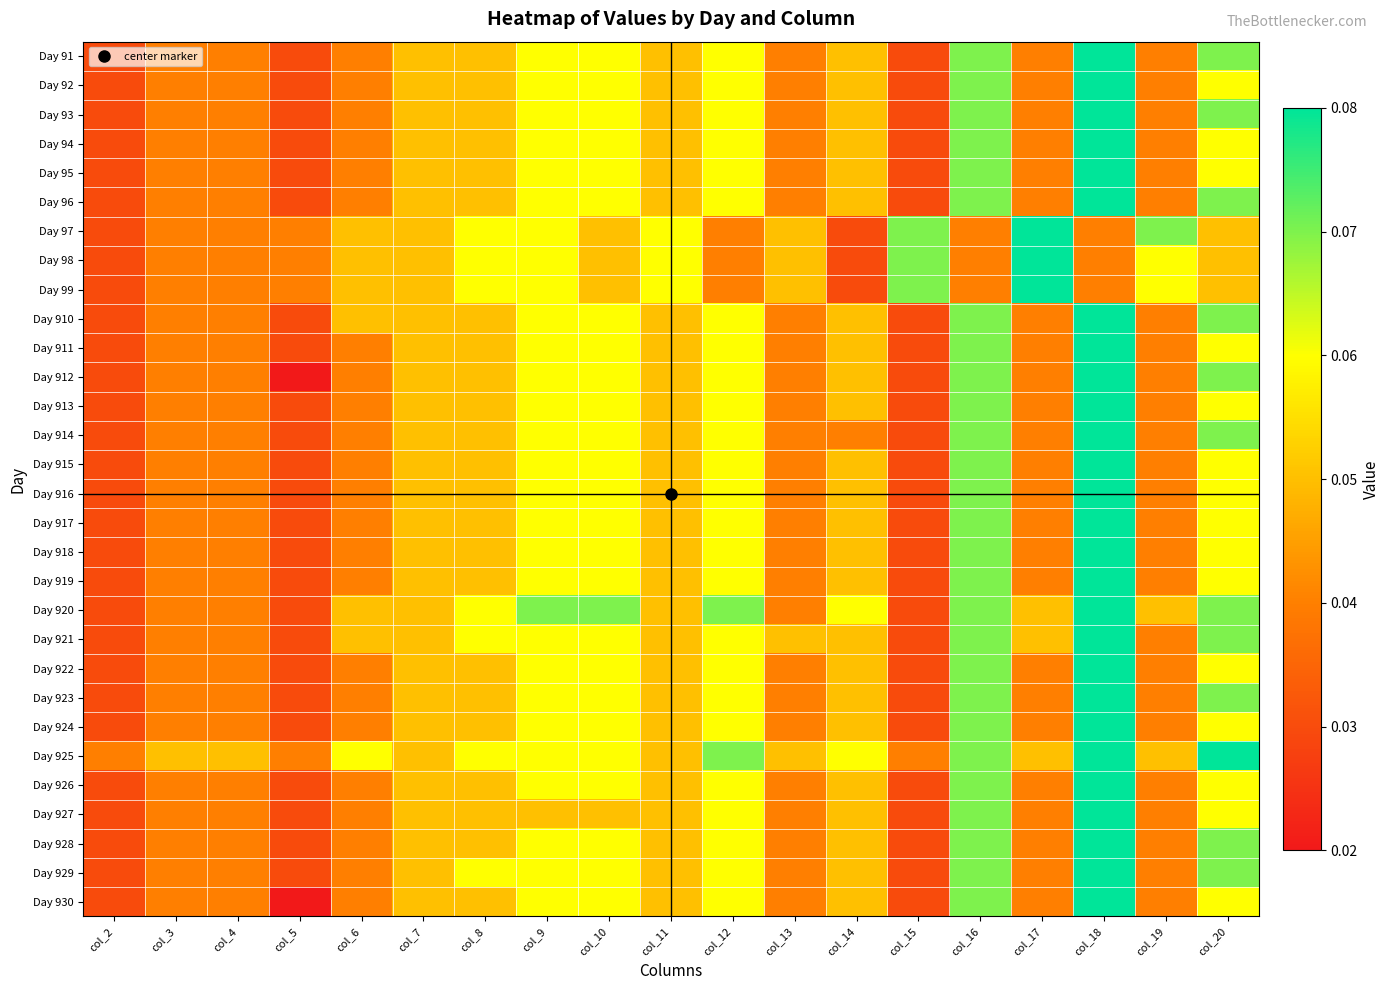

Reading left to right, what are all the values shown in this chart?

Day 91: col_2=0.0	col_3=0.0	col_4=0.0	col_5=0.0	col_6=0.0	col_7=0.1	col_8=0.1	col_9=0.1	col_10=0.1	col_11=0.1	col_12=0.1	col_13=0.0	col_14=0.1	col_15=0.0	col_16=0.1	col_17=0.0	col_18=0.1	col_19=0.0	col_20=0.1
Day 92: col_2=0.0	col_3=0.0	col_4=0.0	col_5=0.0	col_6=0.0	col_7=0.1	col_8=0.1	col_9=0.1	col_10=0.1	col_11=0.1	col_12=0.1	col_13=0.0	col_14=0.1	col_15=0.0	col_16=0.1	col_17=0.0	col_18=0.1	col_19=0.0	col_20=0.1
Day 93: col_2=0.0	col_3=0.0	col_4=0.0	col_5=0.0	col_6=0.0	col_7=0.1	col_8=0.1	col_9=0.1	col_10=0.1	col_11=0.1	col_12=0.1	col_13=0.0	col_14=0.1	col_15=0.0	col_16=0.1	col_17=0.0	col_18=0.1	col_19=0.0	col_20=0.1
Day 94: col_2=0.0	col_3=0.0	col_4=0.0	col_5=0.0	col_6=0.0	col_7=0.1	col_8=0.1	col_9=0.1	col_10=0.1	col_11=0.1	col_12=0.1	col_13=0.0	col_14=0.1	col_15=0.0	col_16=0.1	col_17=0.0	col_18=0.1	col_19=0.0	col_20=0.1
Day 95: col_2=0.0	col_3=0.0	col_4=0.0	col_5=0.0	col_6=0.0	col_7=0.1	col_8=0.1	col_9=0.1	col_10=0.1	col_11=0.1	col_12=0.1	col_13=0.0	col_14=0.1	col_15=0.0	col_16=0.1	col_17=0.0	col_18=0.1	col_19=0.0	col_20=0.1
Day 96: col_2=0.0	col_3=0.0	col_4=0.0	col_5=0.0	col_6=0.0	col_7=0.1	col_8=0.1	col_9=0.1	col_10=0.1	col_11=0.1	col_12=0.1	col_13=0.0	col_14=0.1	col_15=0.0	col_16=0.1	col_17=0.0	col_18=0.1	col_19=0.0	col_20=0.1
Day 97: col_2=0.0	col_3=0.0	col_4=0.0	col_5=0.0	col_6=0.1	col_7=0.1	col_8=0.1	col_9=0.1	col_10=0.1	col_11=0.1	col_12=0.0	col_13=0.1	col_14=0.0	col_15=0.1	col_16=0.0	col_17=0.1	col_18=0.0	col_19=0.1	col_20=0.1
Day 98: col_2=0.0	col_3=0.0	col_4=0.0	col_5=0.0	col_6=0.1	col_7=0.1	col_8=0.1	col_9=0.1	col_10=0.1	col_11=0.1	col_12=0.0	col_13=0.1	col_14=0.0	col_15=0.1	col_16=0.0	col_17=0.1	col_18=0.0	col_19=0.1	col_20=0.1
Day 99: col_2=0.0	col_3=0.0	col_4=0.0	col_5=0.0	col_6=0.1	col_7=0.1	col_8=0.1	col_9=0.1	col_10=0.1	col_11=0.1	col_12=0.0	col_13=0.1	col_14=0.0	col_15=0.1	col_16=0.0	col_17=0.1	col_18=0.0	col_19=0.1	col_20=0.1
Day 910: col_2=0.0	col_3=0.0	col_4=0.0	col_5=0.0	col_6=0.1	col_7=0.1	col_8=0.1	col_9=0.1	col_10=0.1	col_11=0.1	col_12=0.1	col_13=0.0	col_14=0.1	col_15=0.0	col_16=0.1	col_17=0.0	col_18=0.1	col_19=0.0	col_20=0.1
Day 911: col_2=0.0	col_3=0.0	col_4=0.0	col_5=0.0	col_6=0.0	col_7=0.1	col_8=0.1	col_9=0.1	col_10=0.1	col_11=0.1	col_12=0.1	col_13=0.0	col_14=0.1	col_15=0.0	col_16=0.1	col_17=0.0	col_18=0.1	col_19=0.0	col_20=0.1
Day 912: col_2=0.0	col_3=0.0	col_4=0.0	col_5=0.0	col_6=0.0	col_7=0.1	col_8=0.1	col_9=0.1	col_10=0.1	col_11=0.1	col_12=0.1	col_13=0.0	col_14=0.1	col_15=0.0	col_16=0.1	col_17=0.0	col_18=0.1	col_19=0.0	col_20=0.1
Day 913: col_2=0.0	col_3=0.0	col_4=0.0	col_5=0.0	col_6=0.0	col_7=0.1	col_8=0.1	col_9=0.1	col_10=0.1	col_11=0.1	col_12=0.1	col_13=0.0	col_14=0.1	col_15=0.0	col_16=0.1	col_17=0.0	col_18=0.1	col_19=0.0	col_20=0.1
Day 914: col_2=0.0	col_3=0.0	col_4=0.0	col_5=0.0	col_6=0.0	col_7=0.1	col_8=0.1	col_9=0.1	col_10=0.1	col_11=0.1	col_12=0.1	col_13=0.0	col_14=0.0	col_15=0.0	col_16=0.1	col_17=0.0	col_18=0.1	col_19=0.0	col_20=0.1
Day 915: col_2=0.0	col_3=0.0	col_4=0.0	col_5=0.0	col_6=0.0	col_7=0.1	col_8=0.1	col_9=0.1	col_10=0.1	col_11=0.1	col_12=0.1	col_13=0.0	col_14=0.1	col_15=0.0	col_16=0.1	col_17=0.0	col_18=0.1	col_19=0.0	col_20=0.1
Day 916: col_2=0.0	col_3=0.0	col_4=0.0	col_5=0.0	col_6=0.0	col_7=0.1	col_8=0.1	col_9=0.1	col_10=0.1	col_11=0.1	col_12=0.1	col_13=0.0	col_14=0.1	col_15=0.0	col_16=0.1	col_17=0.0	col_18=0.1	col_19=0.0	col_20=0.1
Day 917: col_2=0.0	col_3=0.0	col_4=0.0	col_5=0.0	col_6=0.0	col_7=0.1	col_8=0.1	col_9=0.1	col_10=0.1	col_11=0.1	col_12=0.1	col_13=0.0	col_14=0.1	col_15=0.0	col_16=0.1	col_17=0.0	col_18=0.1	col_19=0.0	col_20=0.1
Day 918: col_2=0.0	col_3=0.0	col_4=0.0	col_5=0.0	col_6=0.0	col_7=0.1	col_8=0.1	col_9=0.1	col_10=0.1	col_11=0.1	col_12=0.1	col_13=0.0	col_14=0.1	col_15=0.0	col_16=0.1	col_17=0.0	col_18=0.1	col_19=0.0	col_20=0.1
Day 919: col_2=0.0	col_3=0.0	col_4=0.0	col_5=0.0	col_6=0.0	col_7=0.1	col_8=0.1	col_9=0.1	col_10=0.1	col_11=0.1	col_12=0.1	col_13=0.0	col_14=0.1	col_15=0.0	col_16=0.1	col_17=0.0	col_18=0.1	col_19=0.0	col_20=0.1
Day 920: col_2=0.0	col_3=0.0	col_4=0.0	col_5=0.0	col_6=0.1	col_7=0.1	col_8=0.1	col_9=0.1	col_10=0.1	col_11=0.1	col_12=0.1	col_13=0.0	col_14=0.1	col_15=0.0	col_16=0.1	col_17=0.1	col_18=0.1	col_19=0.1	col_20=0.1
Day 921: col_2=0.0	col_3=0.0	col_4=0.0	col_5=0.0	col_6=0.1	col_7=0.1	col_8=0.1	col_9=0.1	col_10=0.1	col_11=0.1	col_12=0.1	col_13=0.1	col_14=0.1	col_15=0.0	col_16=0.1	col_17=0.1	col_18=0.1	col_19=0.0	col_20=0.1
Day 922: col_2=0.0	col_3=0.0	col_4=0.0	col_5=0.0	col_6=0.0	col_7=0.1	col_8=0.1	col_9=0.1	col_10=0.1	col_11=0.1	col_12=0.1	col_13=0.0	col_14=0.1	col_15=0.0	col_16=0.1	col_17=0.0	col_18=0.1	col_19=0.0	col_20=0.1
Day 923: col_2=0.0	col_3=0.0	col_4=0.0	col_5=0.0	col_6=0.0	col_7=0.1	col_8=0.1	col_9=0.1	col_10=0.1	col_11=0.1	col_12=0.1	col_13=0.0	col_14=0.1	col_15=0.0	col_16=0.1	col_17=0.0	col_18=0.1	col_19=0.0	col_20=0.1
Day 924: col_2=0.0	col_3=0.0	col_4=0.0	col_5=0.0	col_6=0.0	col_7=0.1	col_8=0.1	col_9=0.1	col_10=0.1	col_11=0.1	col_12=0.1	col_13=0.0	col_14=0.1	col_15=0.0	col_16=0.1	col_17=0.0	col_18=0.1	col_19=0.0	col_20=0.1
Day 925: col_2=0.0	col_3=0.1	col_4=0.1	col_5=0.0	col_6=0.1	col_7=0.1	col_8=0.1	col_9=0.1	col_10=0.1	col_11=0.1	col_12=0.1	col_13=0.1	col_14=0.1	col_15=0.0	col_16=0.1	col_17=0.1	col_18=0.1	col_19=0.1	col_20=0.1
Day 926: col_2=0.0	col_3=0.0	col_4=0.0	col_5=0.0	col_6=0.0	col_7=0.1	col_8=0.1	col_9=0.1	col_10=0.1	col_11=0.1	col_12=0.1	col_13=0.0	col_14=0.1	col_15=0.0	col_16=0.1	col_17=0.0	col_18=0.1	col_19=0.0	col_20=0.1
Day 927: col_2=0.0	col_3=0.0	col_4=0.0	col_5=0.0	col_6=0.0	col_7=0.1	col_8=0.1	col_9=0.1	col_10=0.1	col_11=0.1	col_12=0.1	col_13=0.0	col_14=0.1	col_15=0.0	col_16=0.1	col_17=0.0	col_18=0.1	col_19=0.0	col_20=0.1
Day 928: col_2=0.0	col_3=0.0	col_4=0.0	col_5=0.0	col_6=0.0	col_7=0.1	col_8=0.1	col_9=0.1	col_10=0.1	col_11=0.1	col_12=0.1	col_13=0.0	col_14=0.1	col_15=0.0	col_16=0.1	col_17=0.0	col_18=0.1	col_19=0.0	col_20=0.1
Day 929: col_2=0.0	col_3=0.0	col_4=0.0	col_5=0.0	col_6=0.0	col_7=0.1	col_8=0.1	col_9=0.1	col_10=0.1	col_11=0.1	col_12=0.1	col_13=0.0	col_14=0.1	col_15=0.0	col_16=0.1	col_17=0.0	col_18=0.1	col_19=0.0	col_20=0.1
Day 930: col_2=0.0	col_3=0.0	col_4=0.0	col_5=0.0	col_6=0.0	col_7=0.1	col_8=0.1	col_9=0.1	col_10=0.1	col_11=0.1	col_12=0.1	col_13=0.0	col_14=0.1	col_15=0.0	col_16=0.1	col_17=0.0	col_18=0.1	col_19=0.0	col_20=0.1